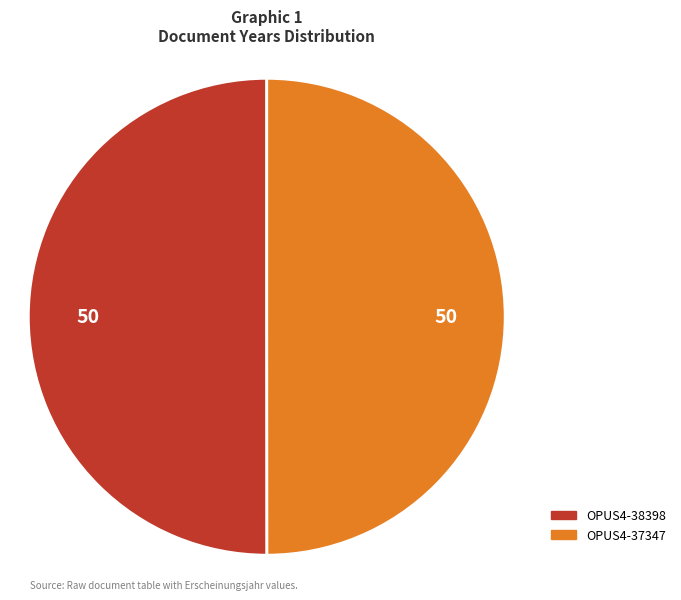

How many slices are in this pie chart?

2